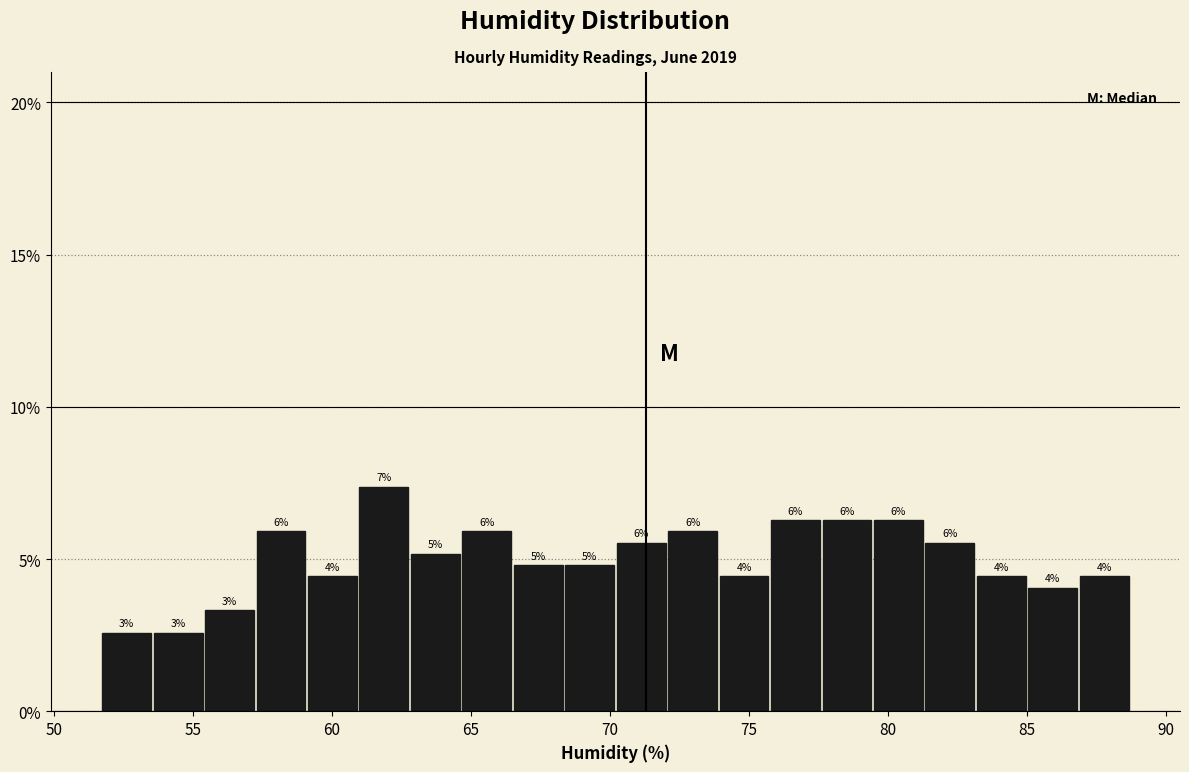

Around what value on the x-axis is the tallest bar? Give the approximate position of its centre, as read against the axis.

62.0